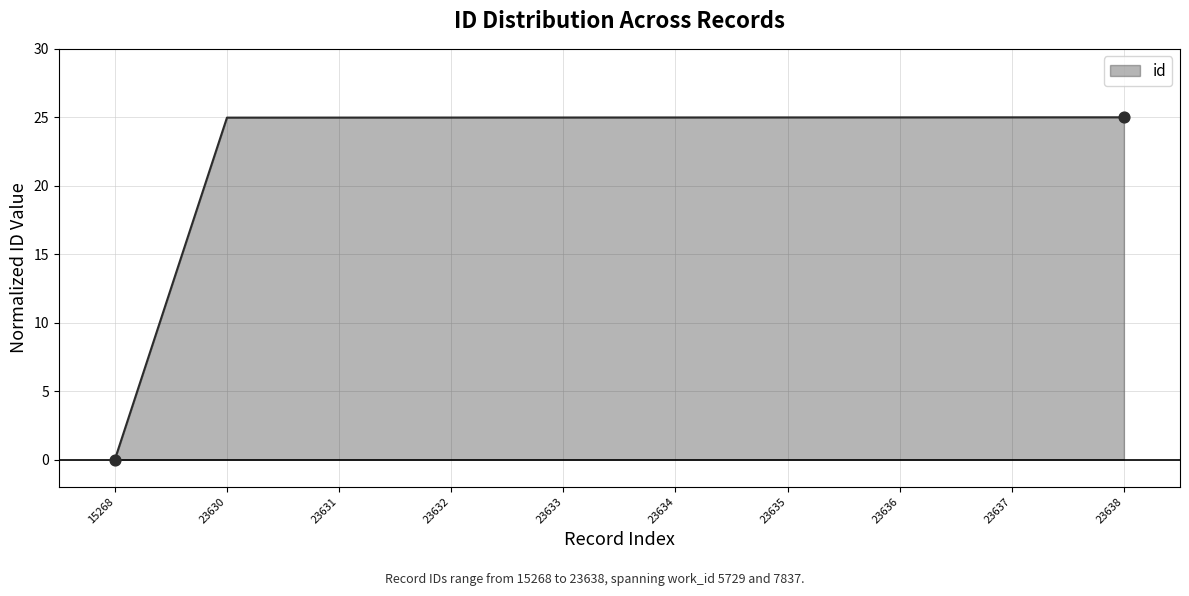

What is the ratio of the value at 23631 to the value at 23635?

1.0